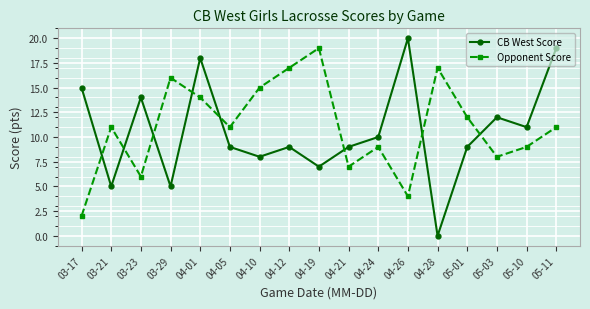

What is the spread (max minus min) of values at 03-17?

13